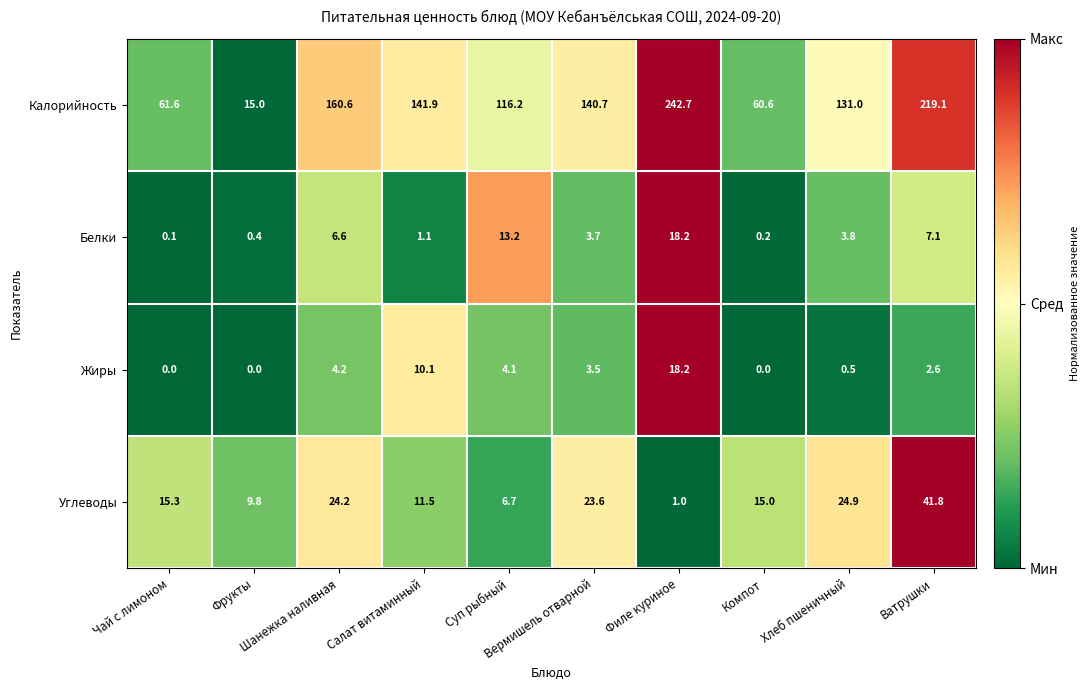

What is the sum of all Калорийность values?

1289.4